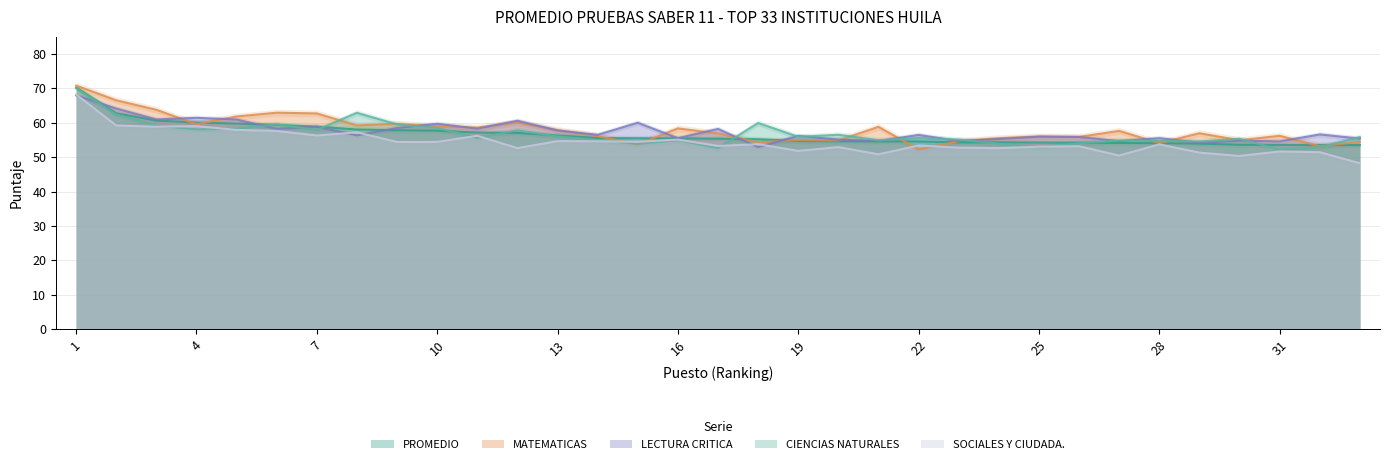

In SOCIALES Y CIUDADA., how many points are lower than both neighbors (excluding endpoints)?

11